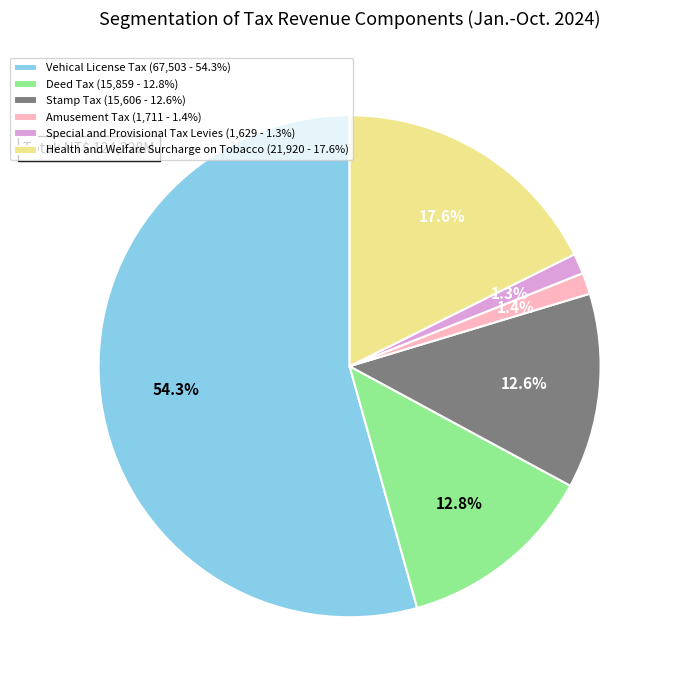

True or false: Deed Tax accounts for 20% of the total.

False